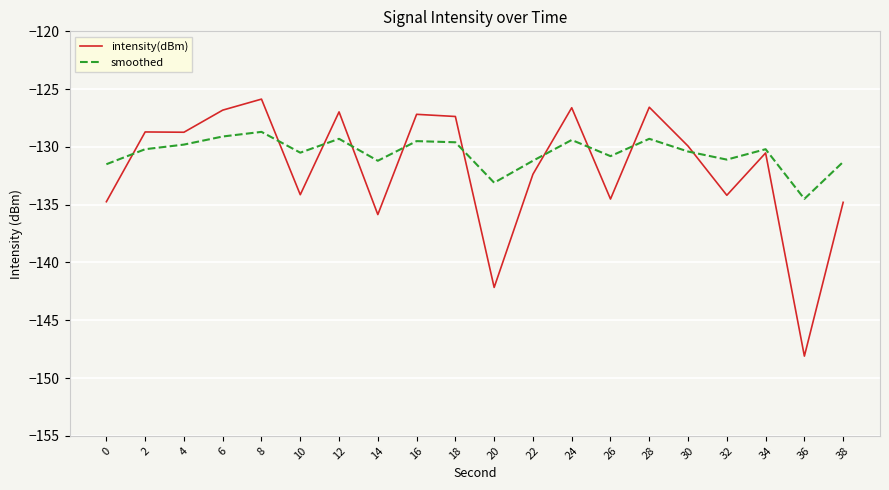

Rank the series by their maximum value, from highest to lowest.

intensity(dBm), smoothed